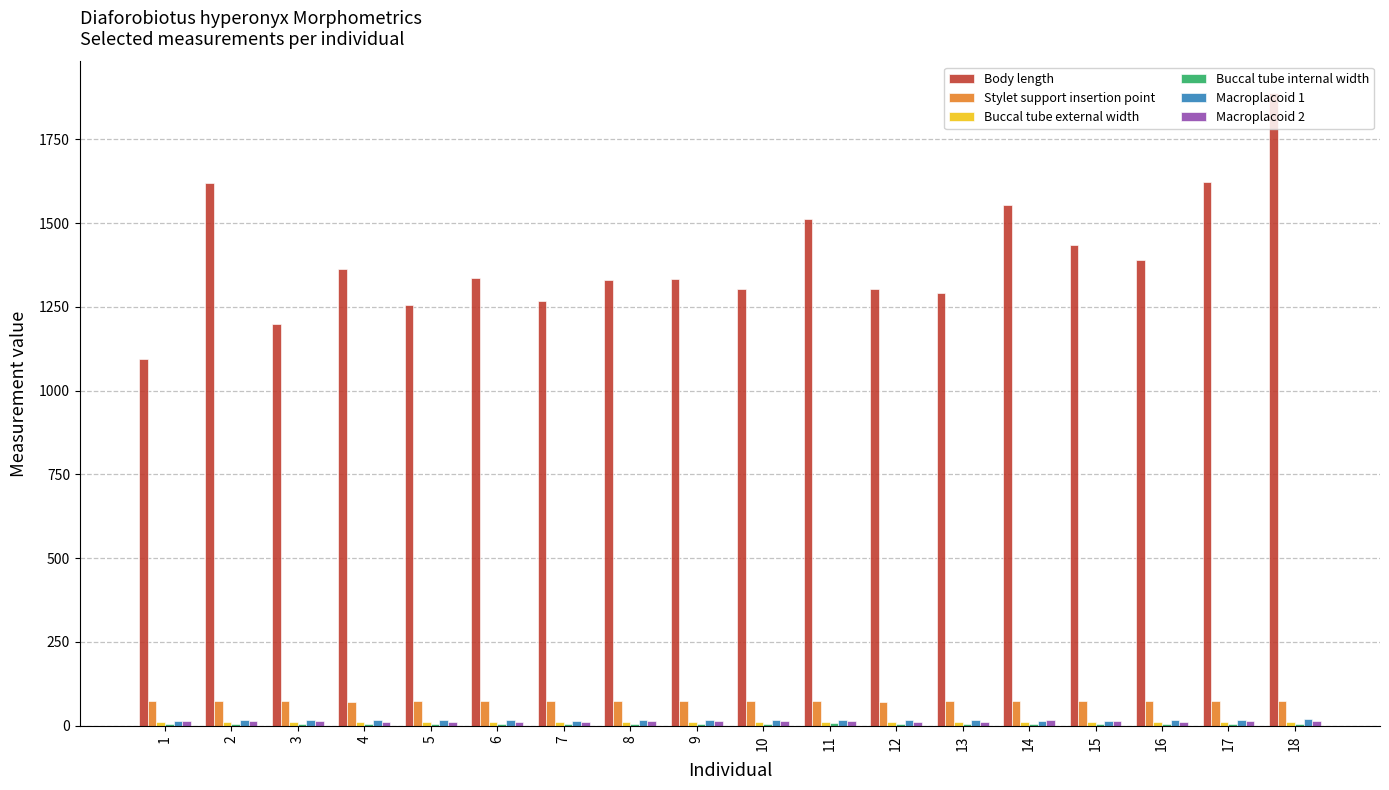

Between 9 and 14, which series saw the biggest shift?

Body length